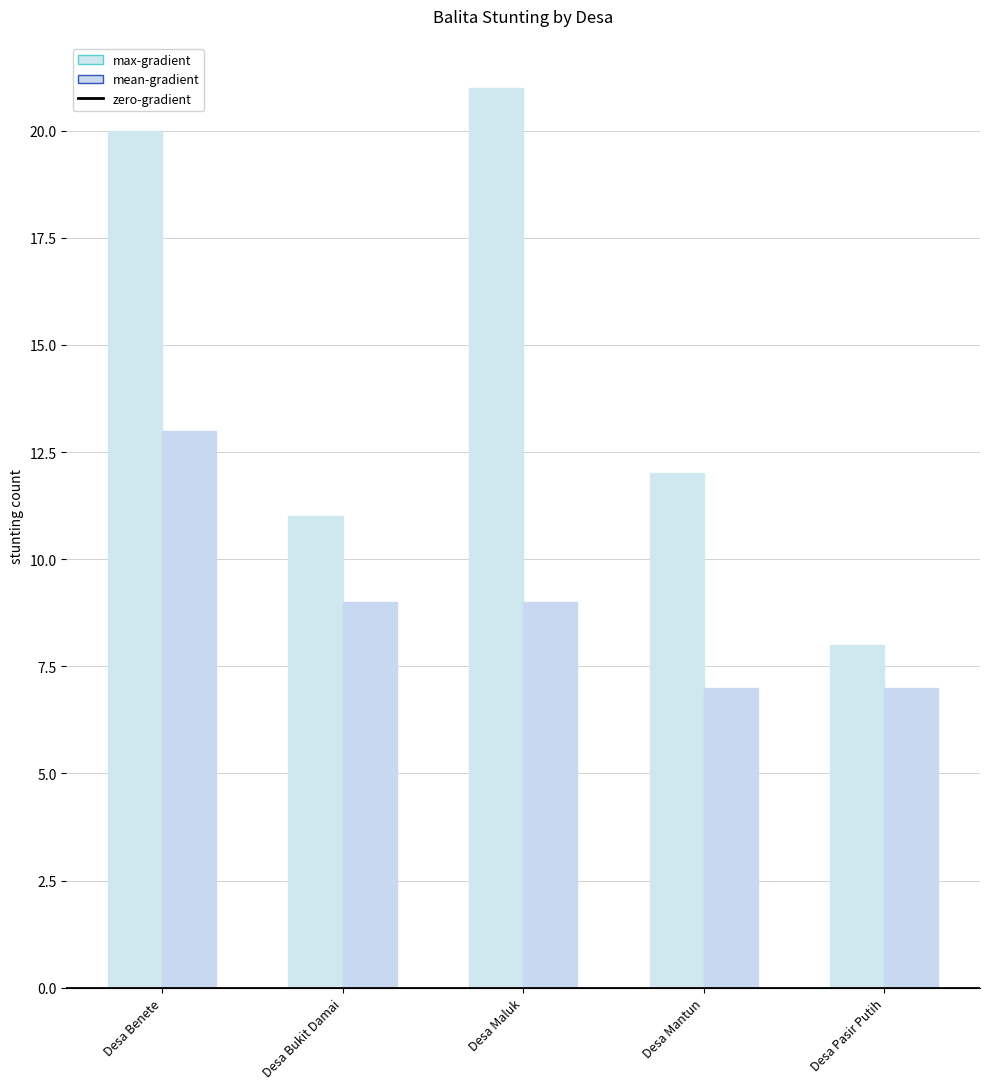

True or false: max-gradient has a value of 12 at Desa Mantun.

True